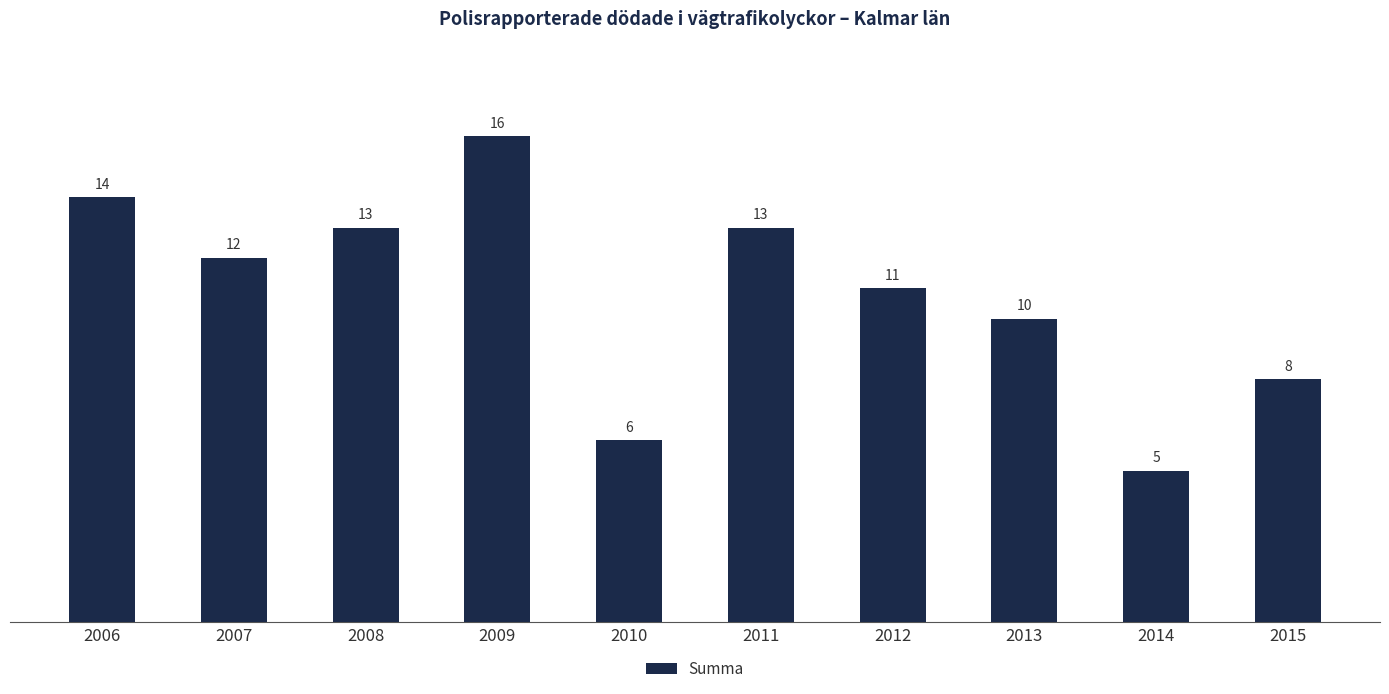

Are the bars grouped side by side (vs. stacked)?

No